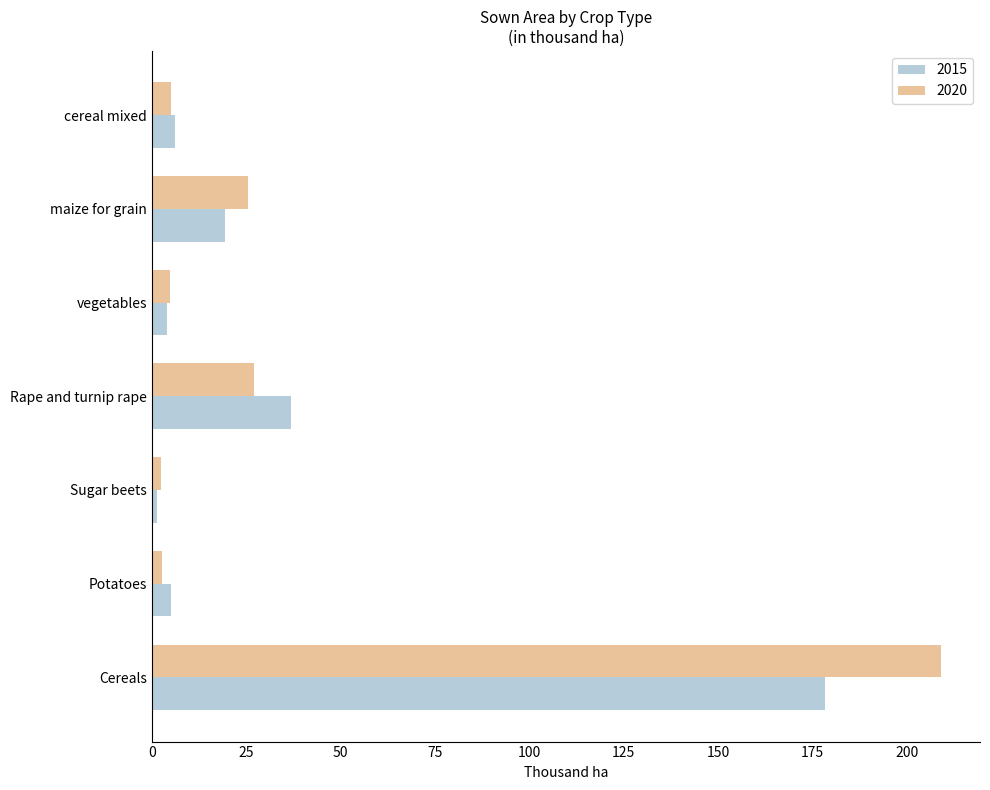

Where is 2015 nearest to the value 89?

Rape and turnip rape